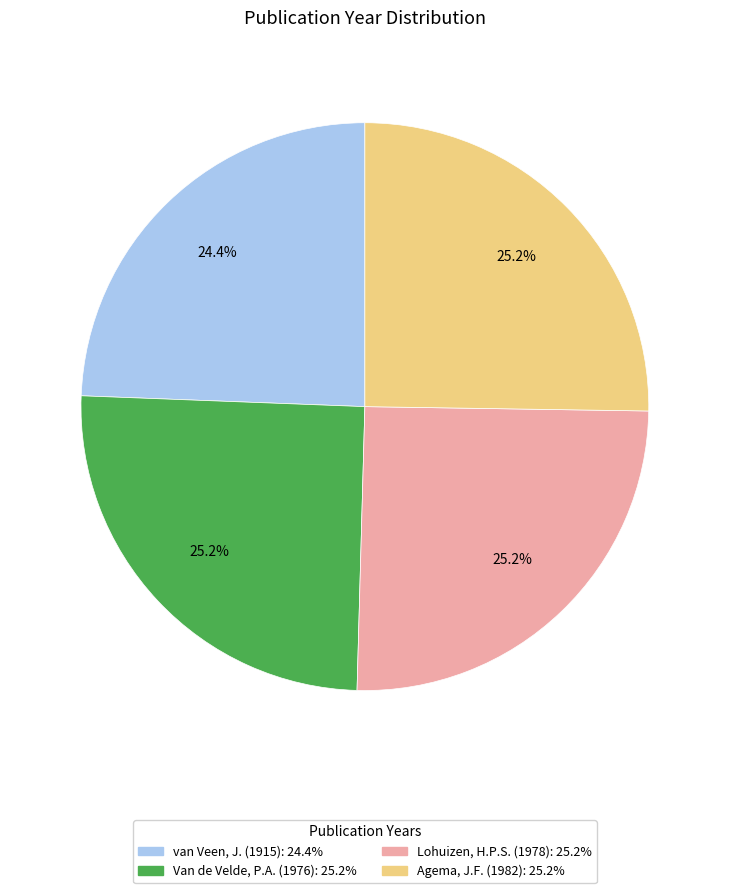

What is the smallest slice in the pie chart?

van Veen, J. (1915)